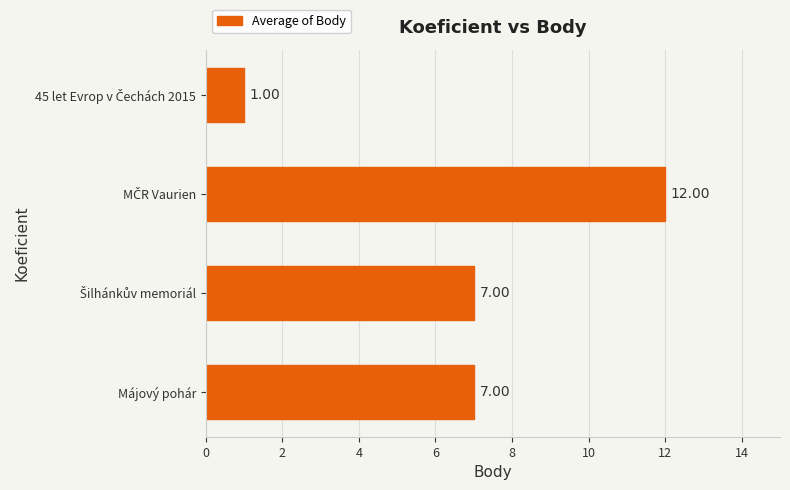

What is the average value?

7